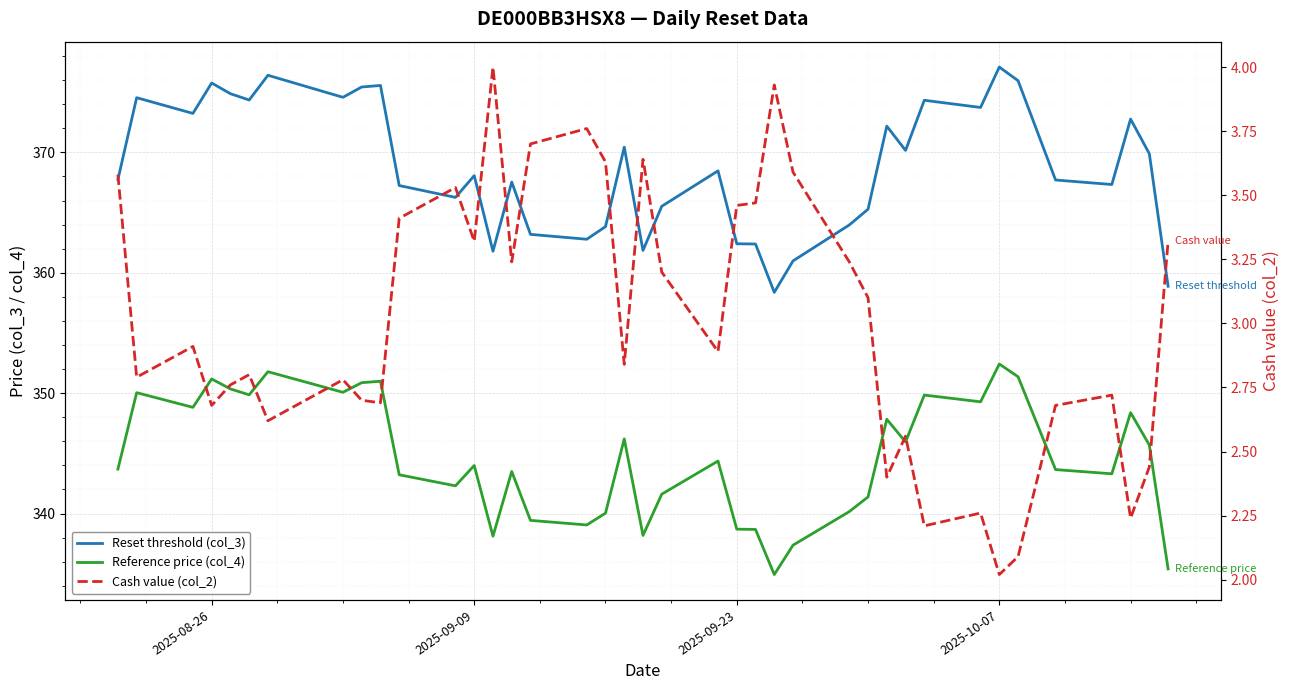

How many lines are shown in the chart?

3